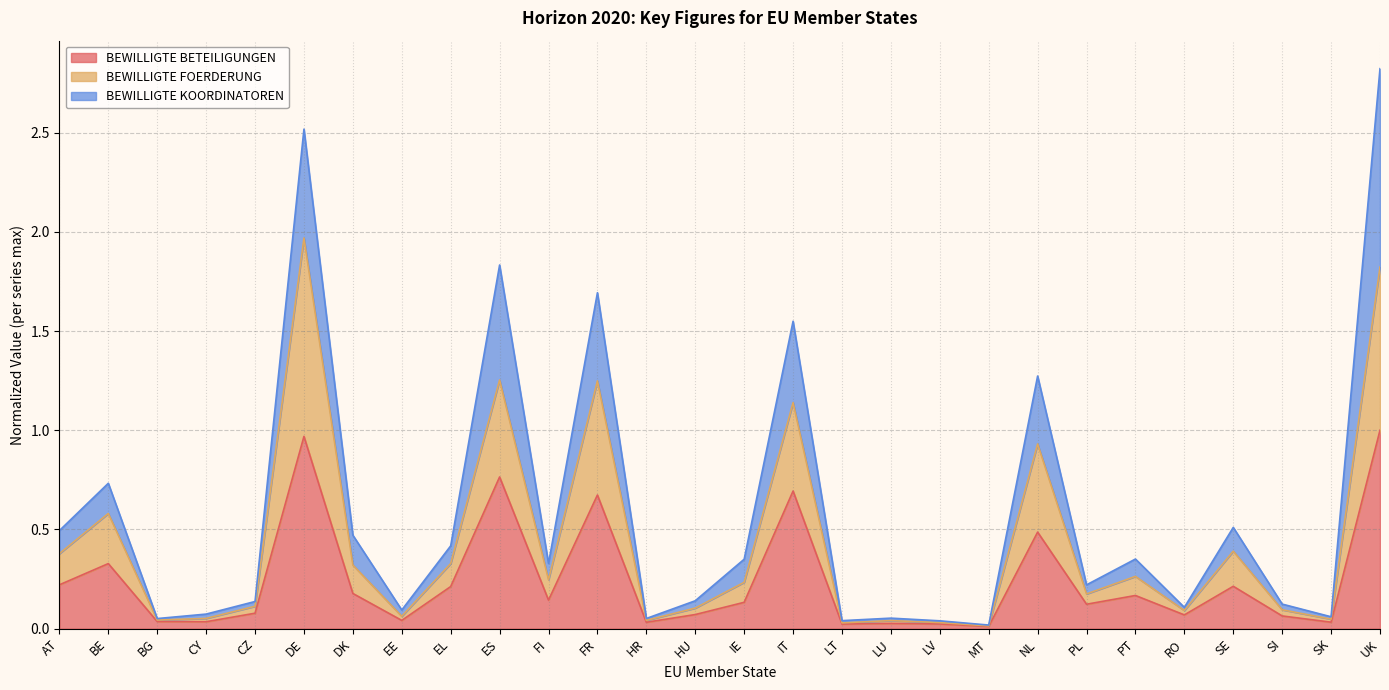

Which has a higher value, HR or IT?

IT